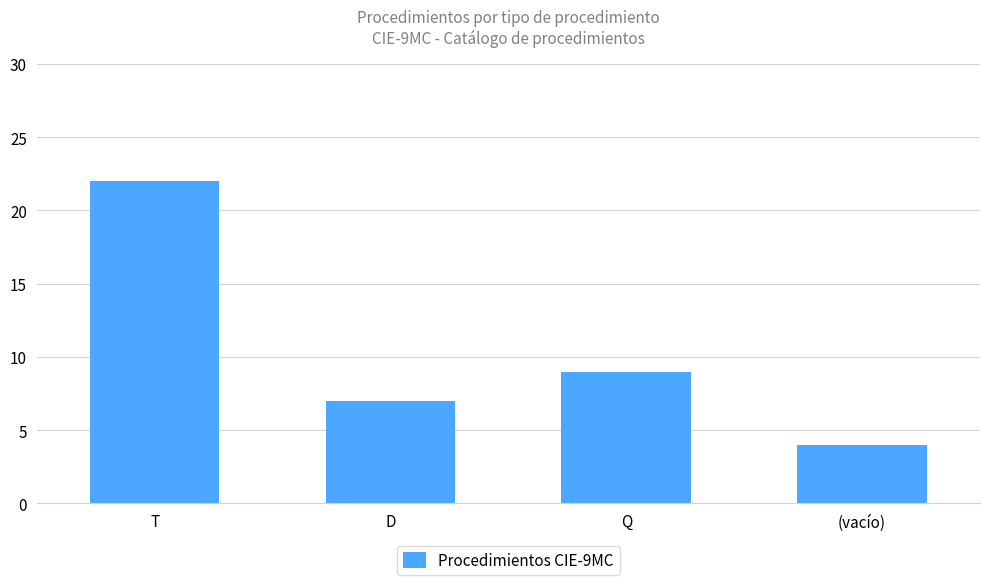

What is the greatest value displayed?

22